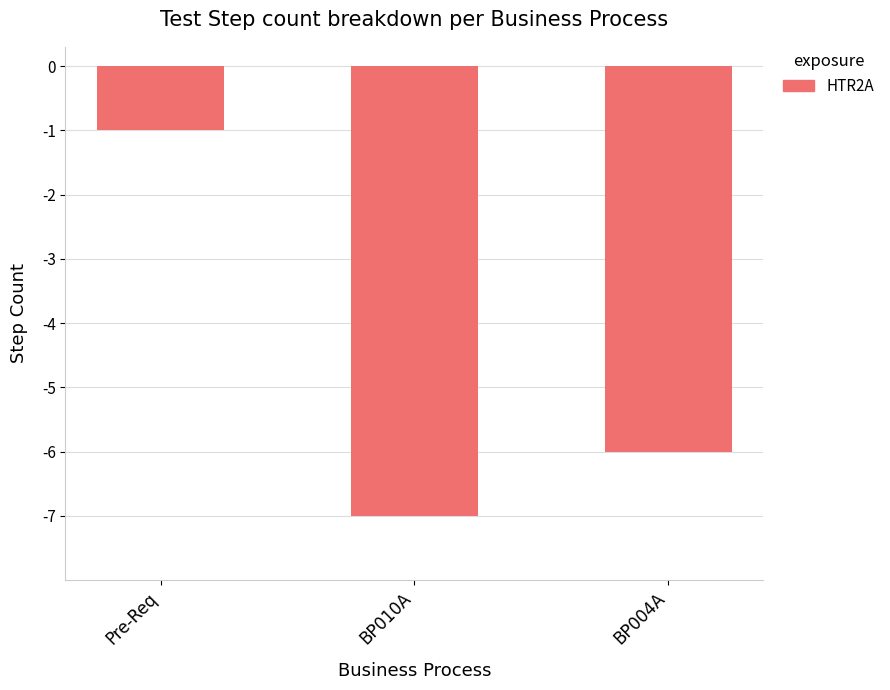

Between BP004A and BP010A, which is larger?

BP004A